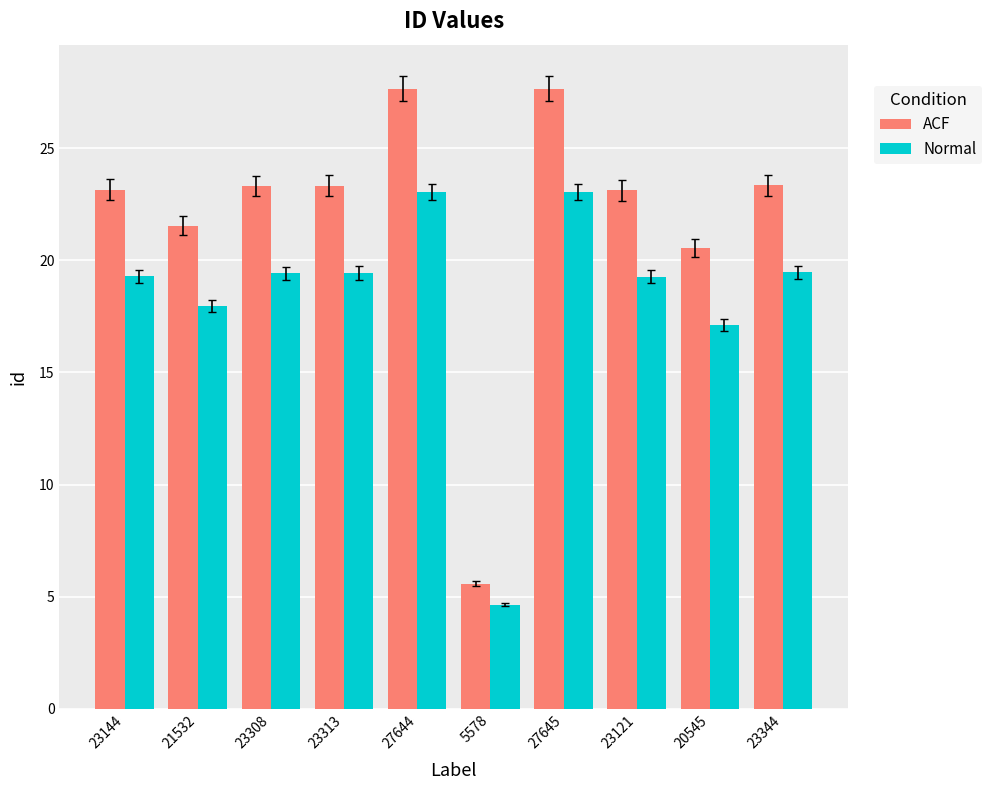

What is the highest value of the Normal series?

23.0